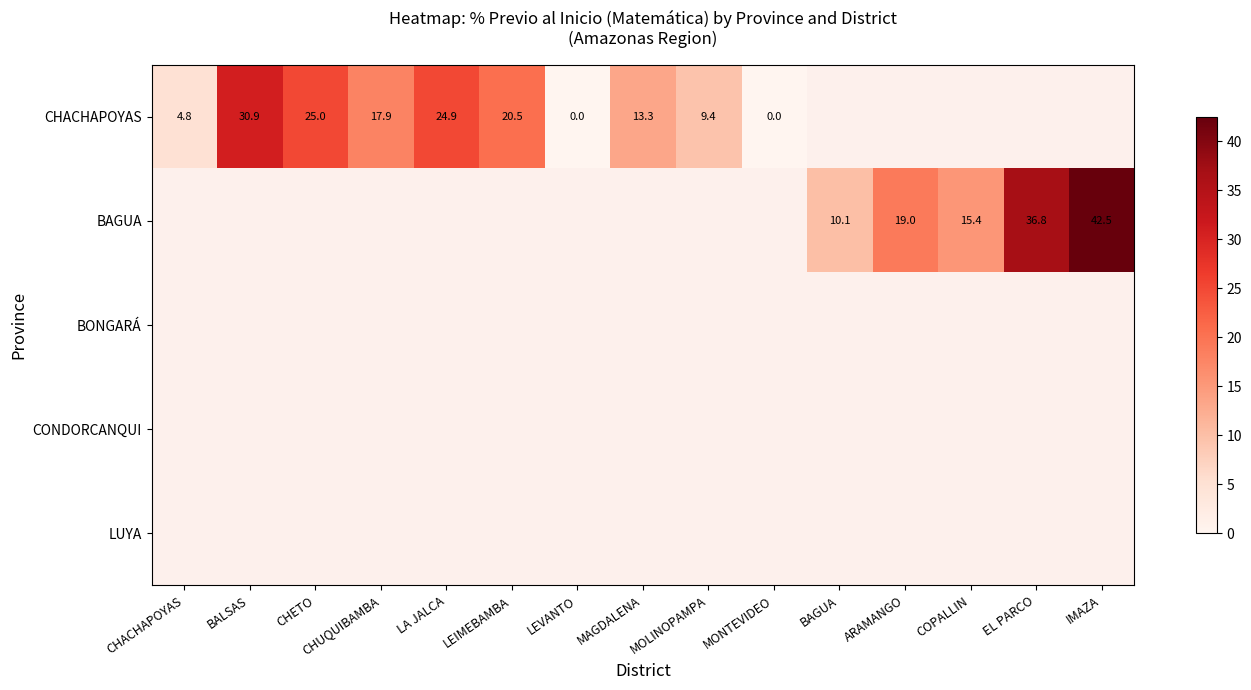

How many series are shown in this chart?

5